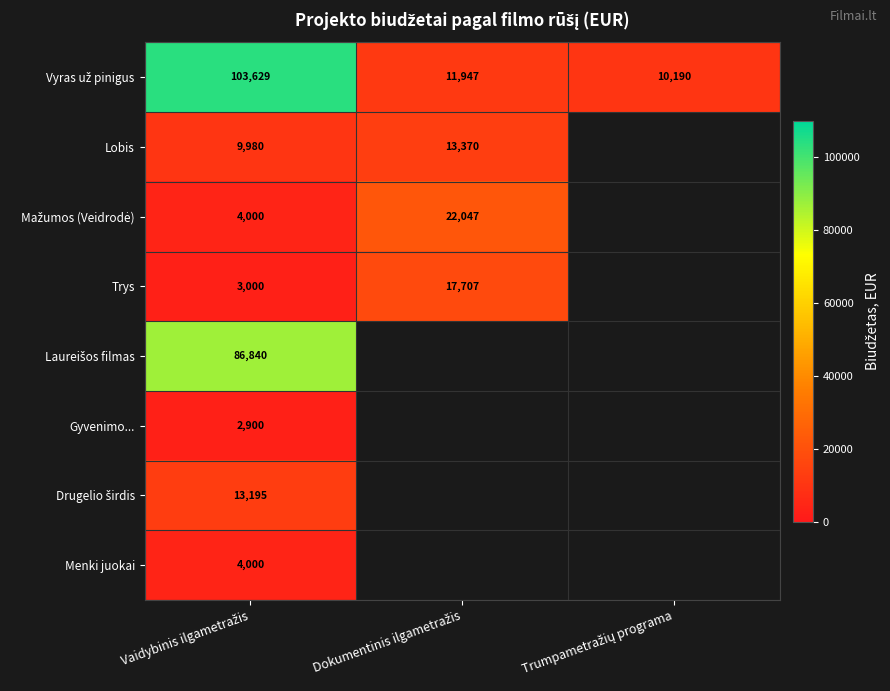

The Trys series shows 1098.6 at Vaidybinis ilgametražis. True or false?

False